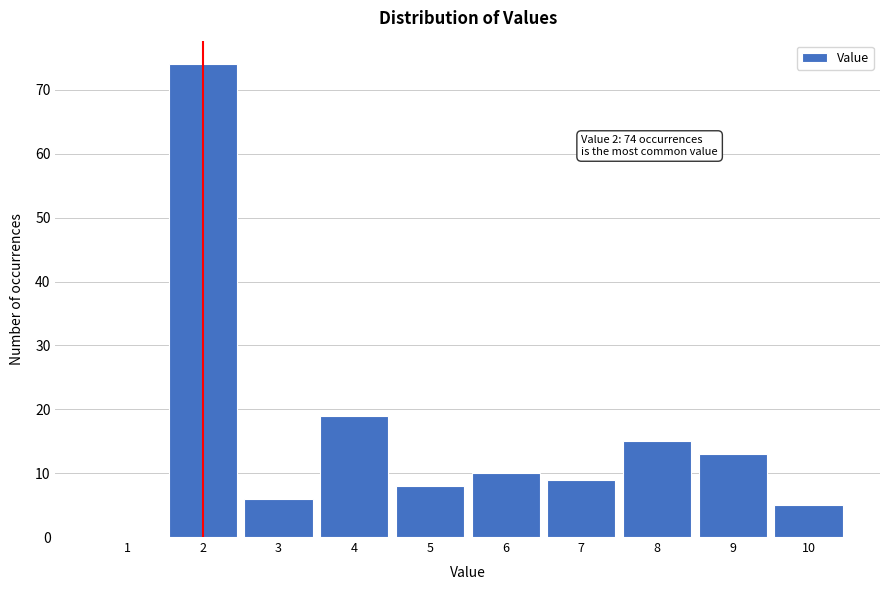

Reading left to right, extract all data points from this chart.

1=0	2=74	3=6	4=19	5=8	6=10	7=9	8=15	9=13	10=5